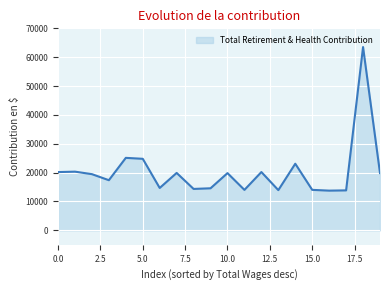

What is the maximum value shown in the chart?

63511.4